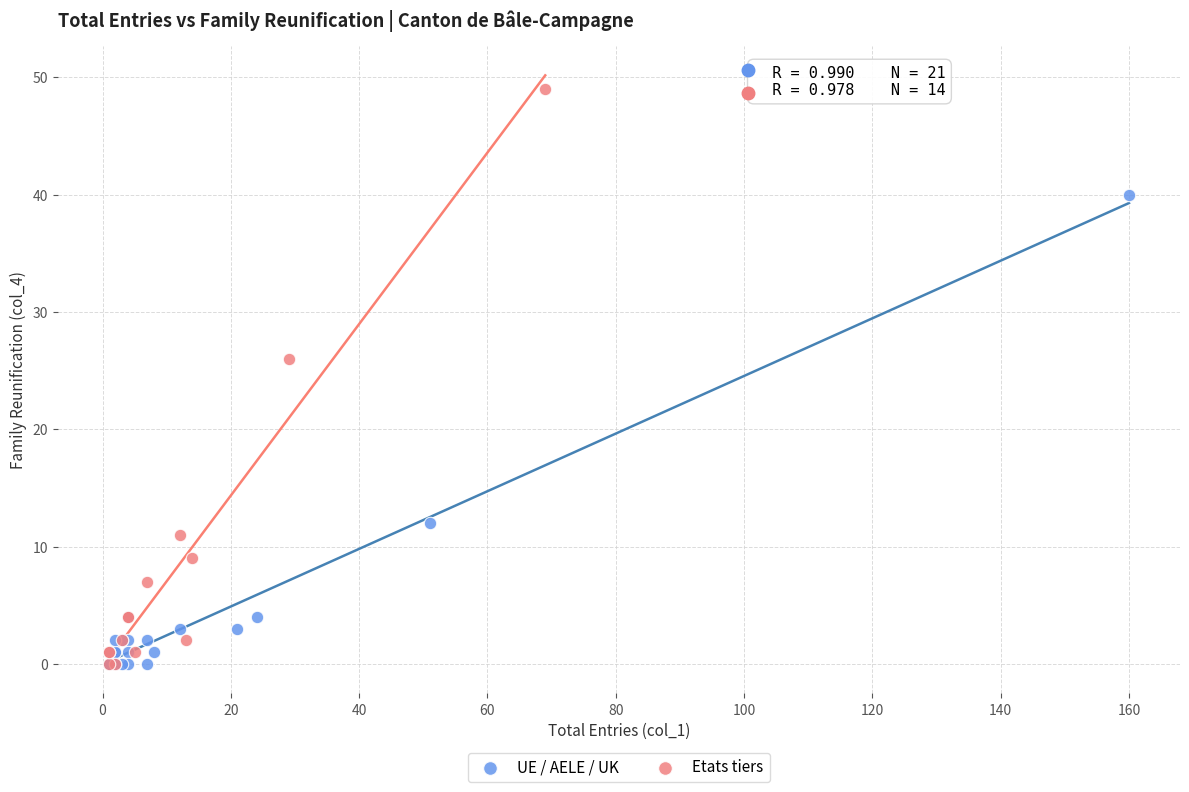

What are all the series names shown in the legend?

UE / AELE / UK, Etats tiers